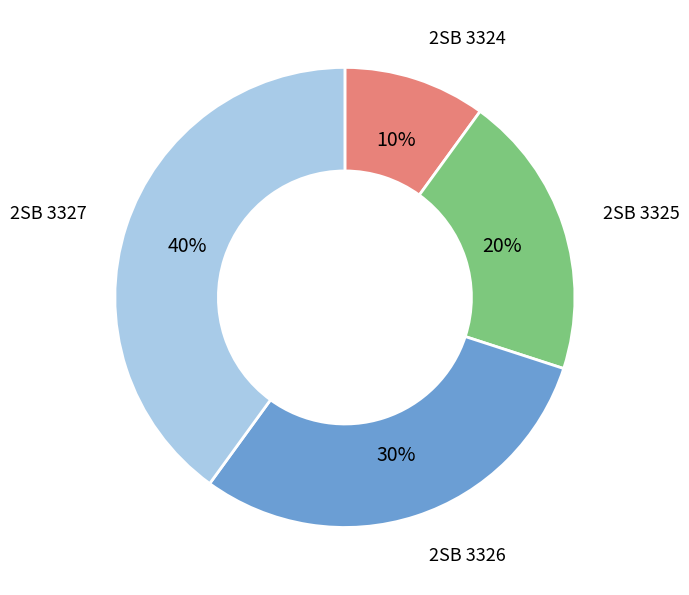

To the nearest percent, what portion does 2SB 3326 represent?

30%